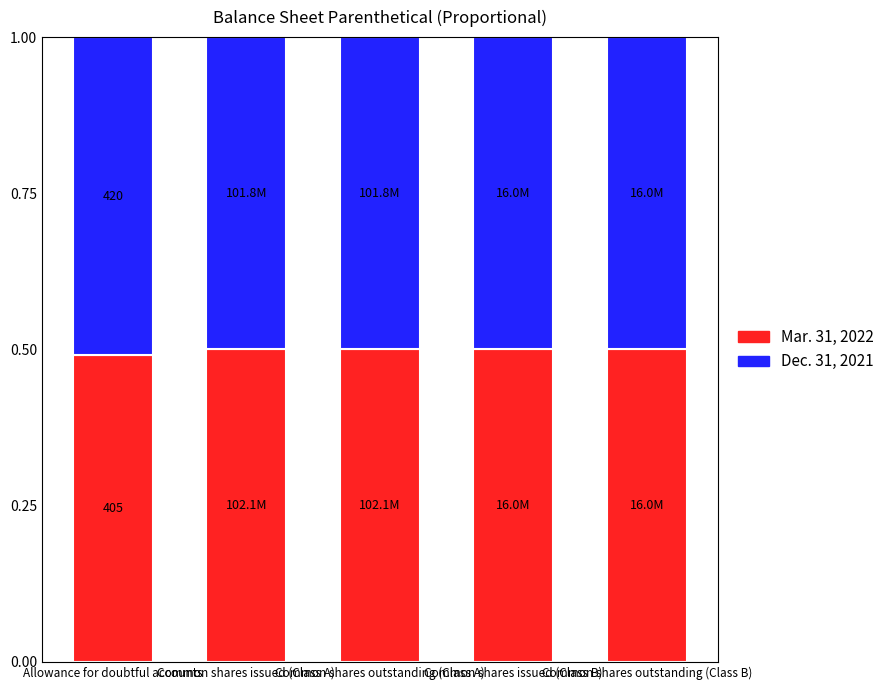

Read the Mar. 31, 2022 value at Allowance for doubtful accounts.

0.5